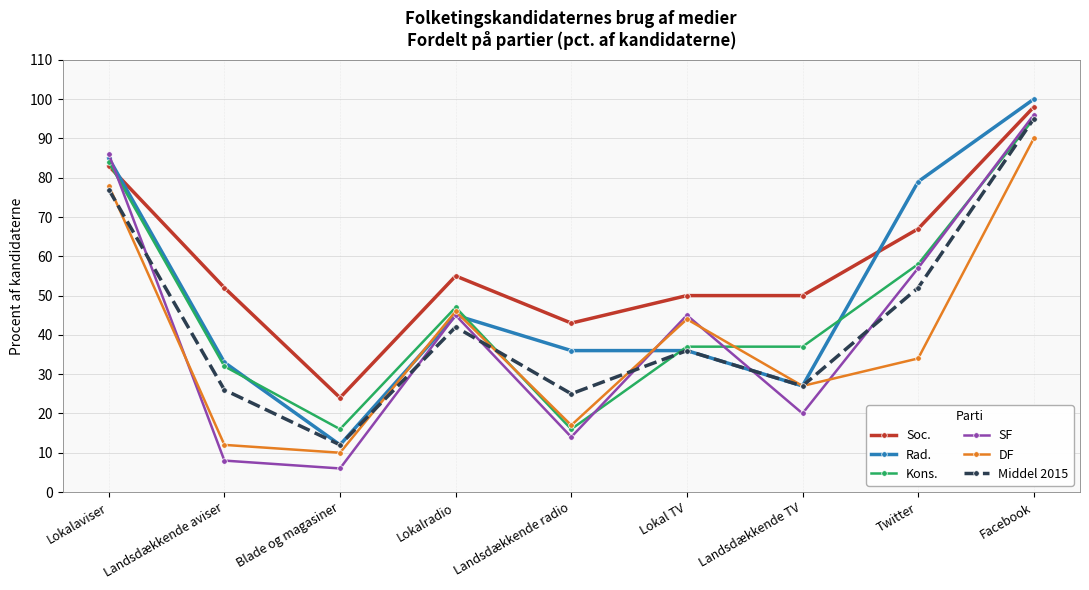

Which series has the largest total across all categories?

Soc.